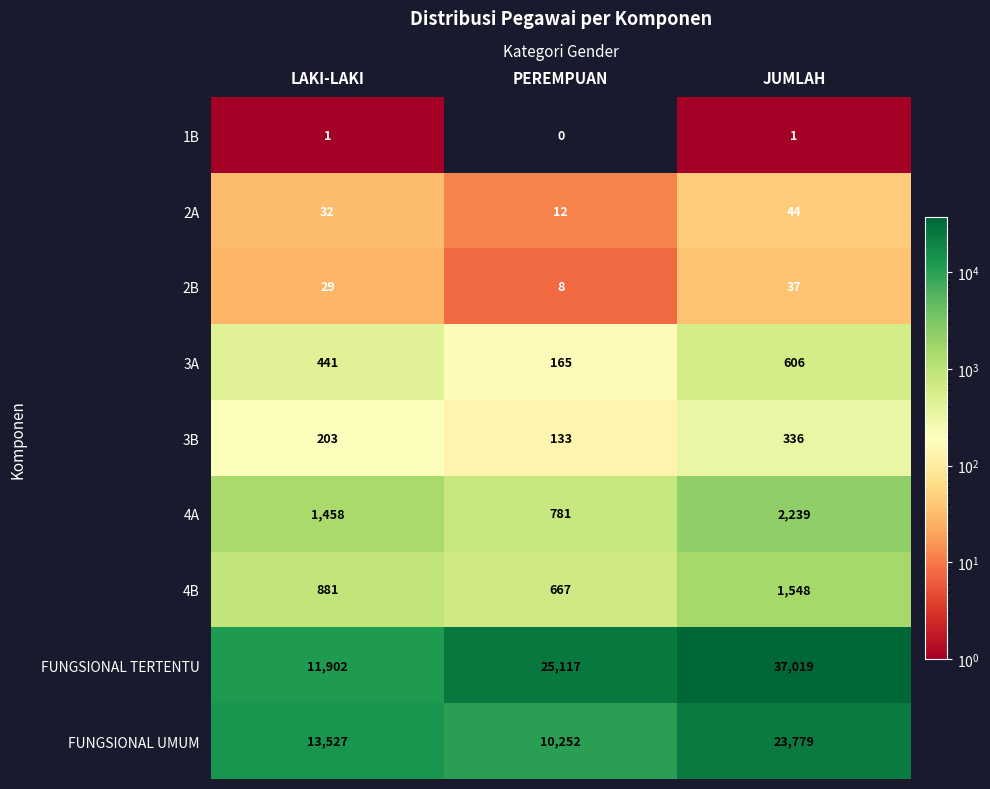

What is the difference between the maximum and minimum values in the 2A series?

32